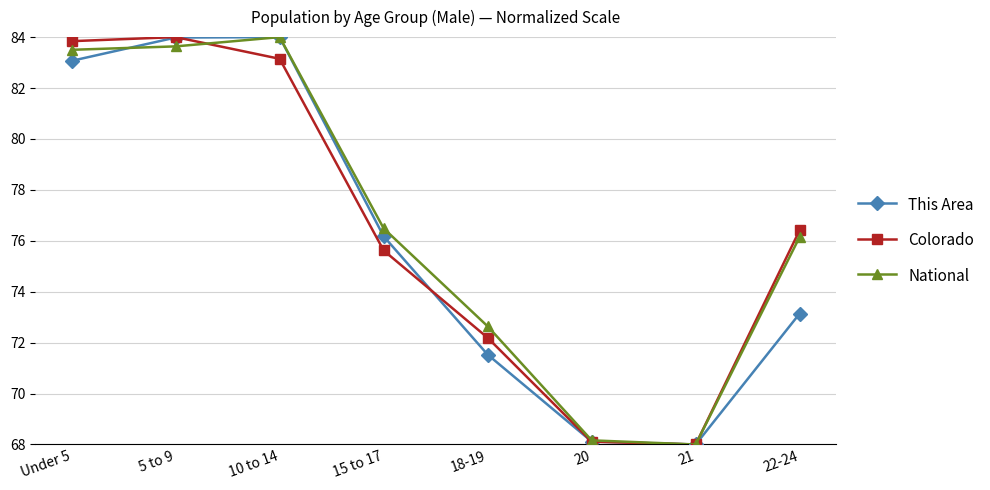

What is the sum of all Colorado values?

611.3